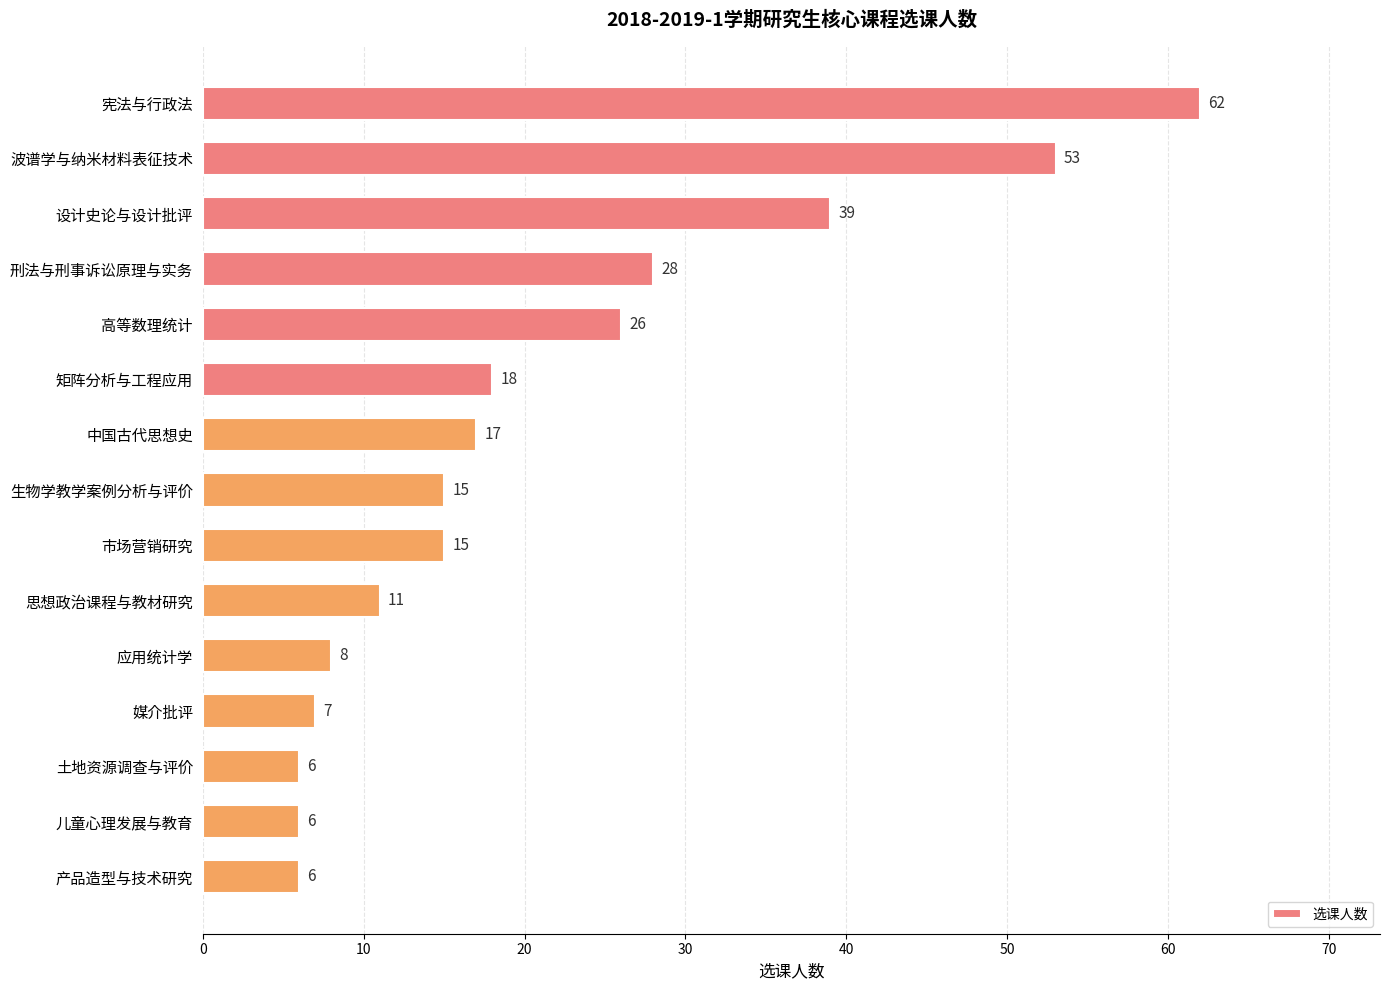

Between 思想政治课程与教材研究 and 宪法与行政法, which is larger?

宪法与行政法